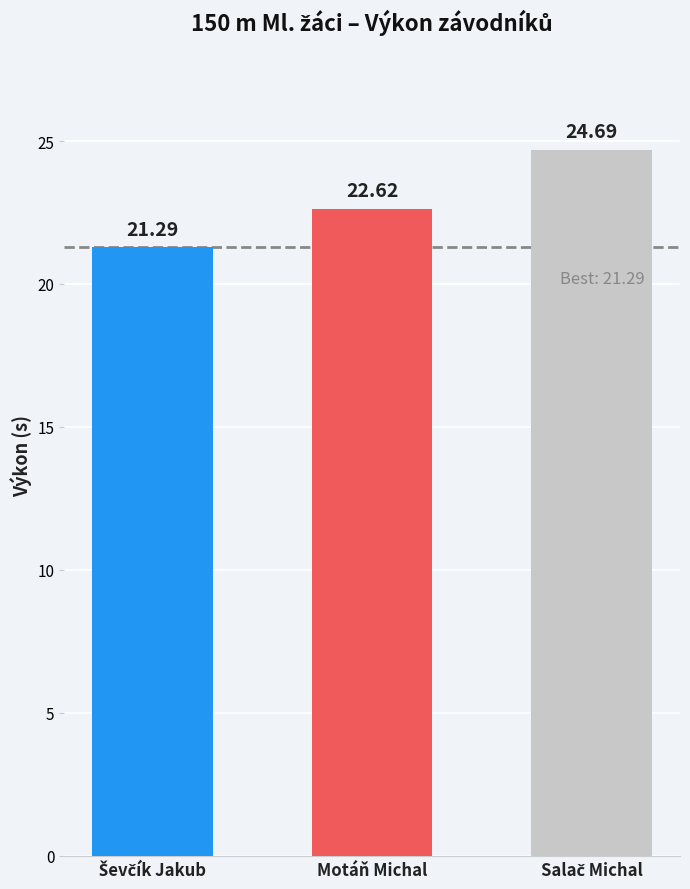

Which category has the highest value across all series?

Salač Michal